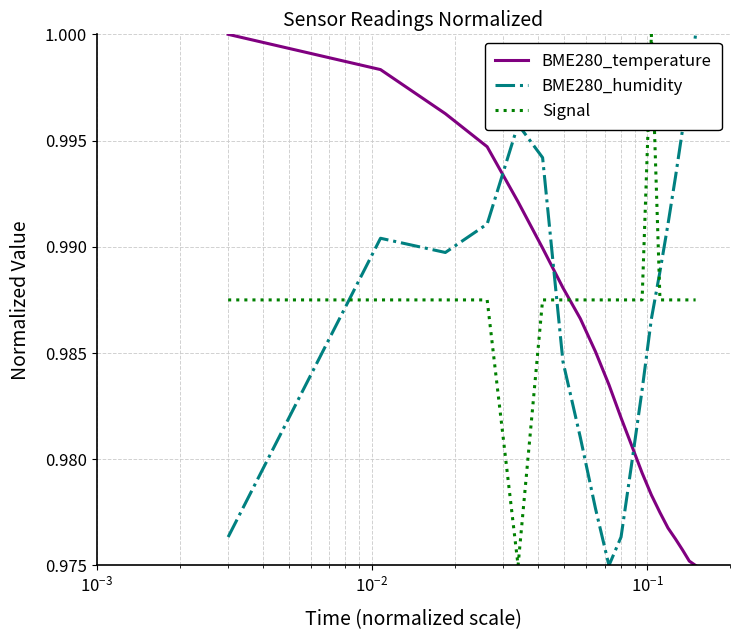

Which series ends up on top after the final intersection of Signal and BME280_humidity?

BME280_humidity